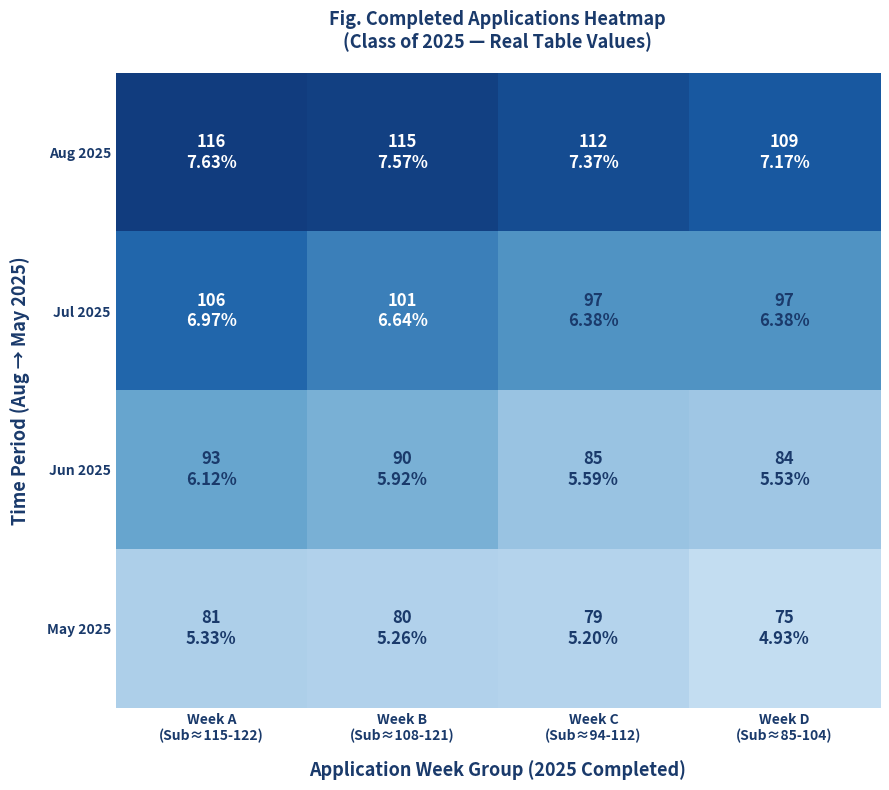

Which series changed the most between Week A (Sub≈115-122) and Week B (Sub≈108-121)?

Jul 2025